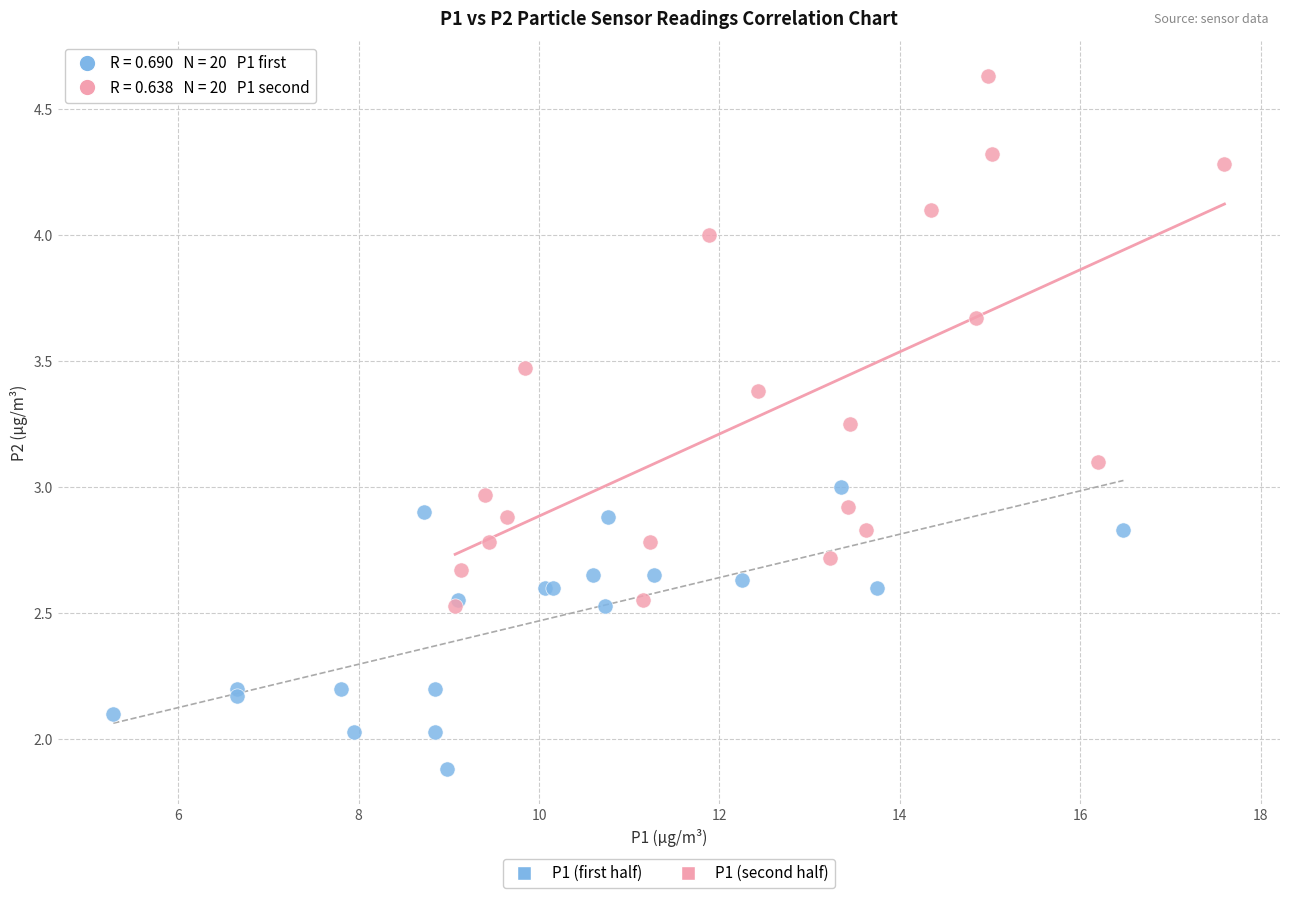

What are all the series names shown in the legend?

P1 (first half), P1 (second half)